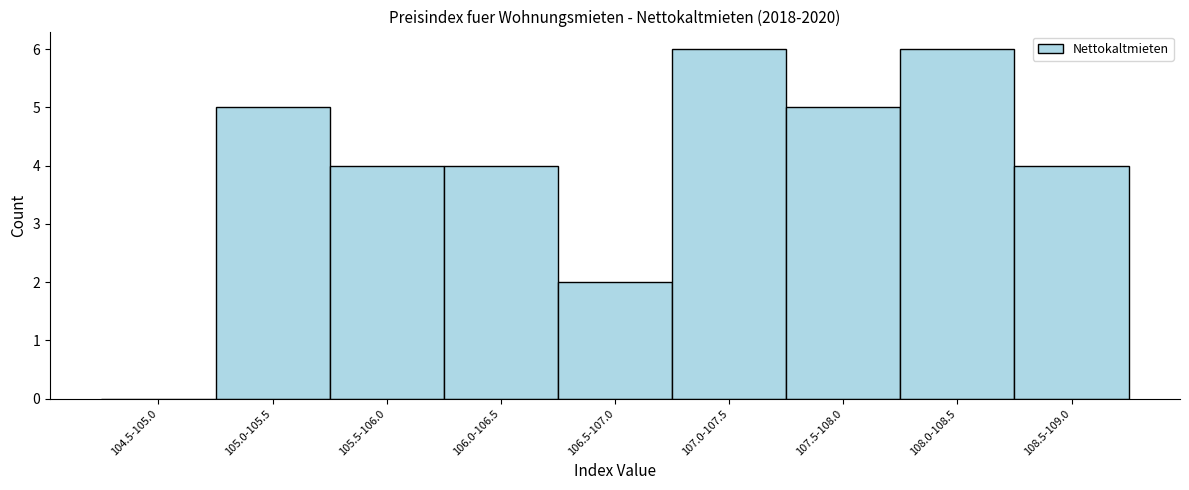

Reading right to left, extract all data points from this chart.

108.5-109.0=4	108.0-108.5=6	107.5-108.0=5	107.0-107.5=6	106.5-107.0=2	106.0-106.5=4	105.5-106.0=4	105.0-105.5=5	104.5-105.0=0